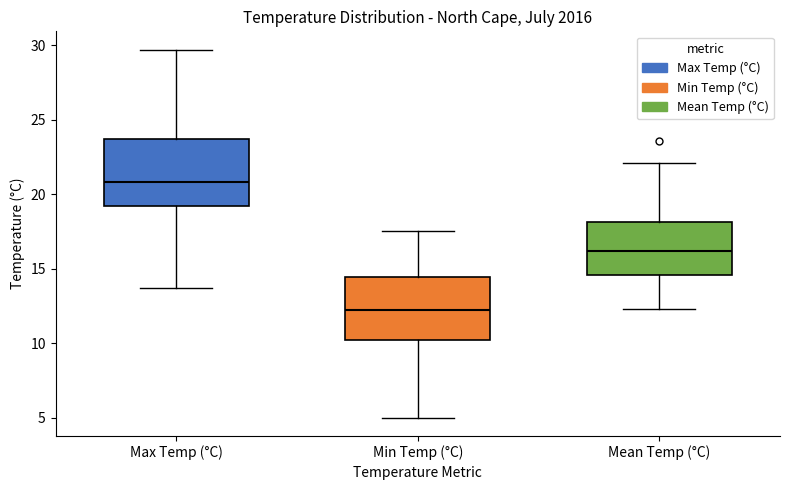

Reading left to right, transcribe this box plot: for each box, give where its median line is, the range the box spans, and where its two whiskers end, as read against the y-axis. The values are not printed on the chart, so give them approximately, as read against the axis.

Max Temp (°C): median 21.0, box 19.0 to 23.5, whiskers 13.5 to 29.5
Min Temp (°C): median 12.0, box 10.0 to 14.5, whiskers 5.0 to 17.5
Mean Temp (°C): median 16.0, box 14.5 to 18.0, whiskers 12.5 to 22.0